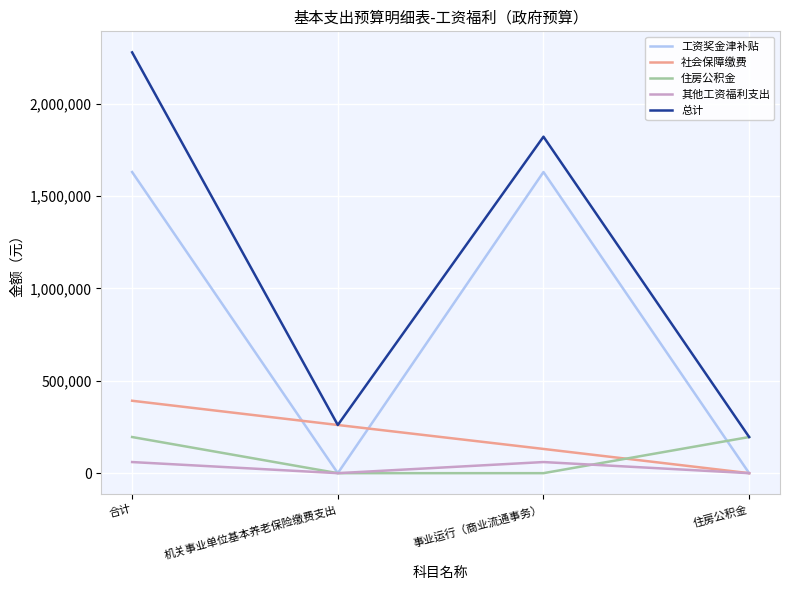

The 工资奖金津补贴 series shows 0.0 at 住房公积金. True or false?

True